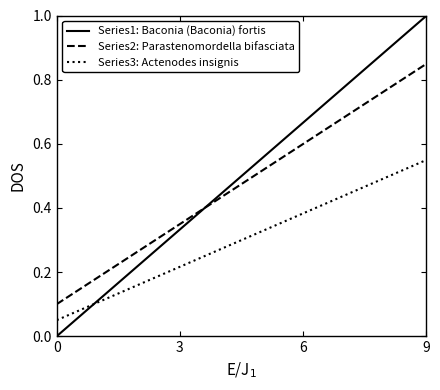

What are all the series names shown in the legend?

Series1: Baconia (Baconia) fortis, Series2: Parastenomordella bifasciata, Series3: Actenodes insignis